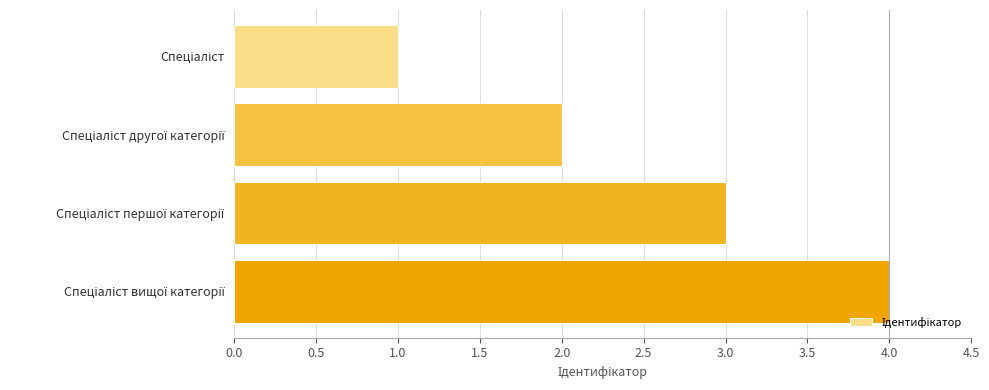

What is the maximum value shown in the chart?

4